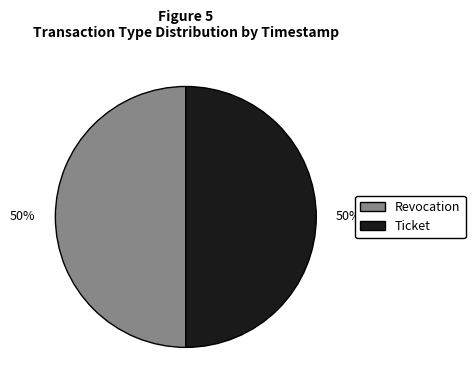

Count the number of slices in the pie.

2